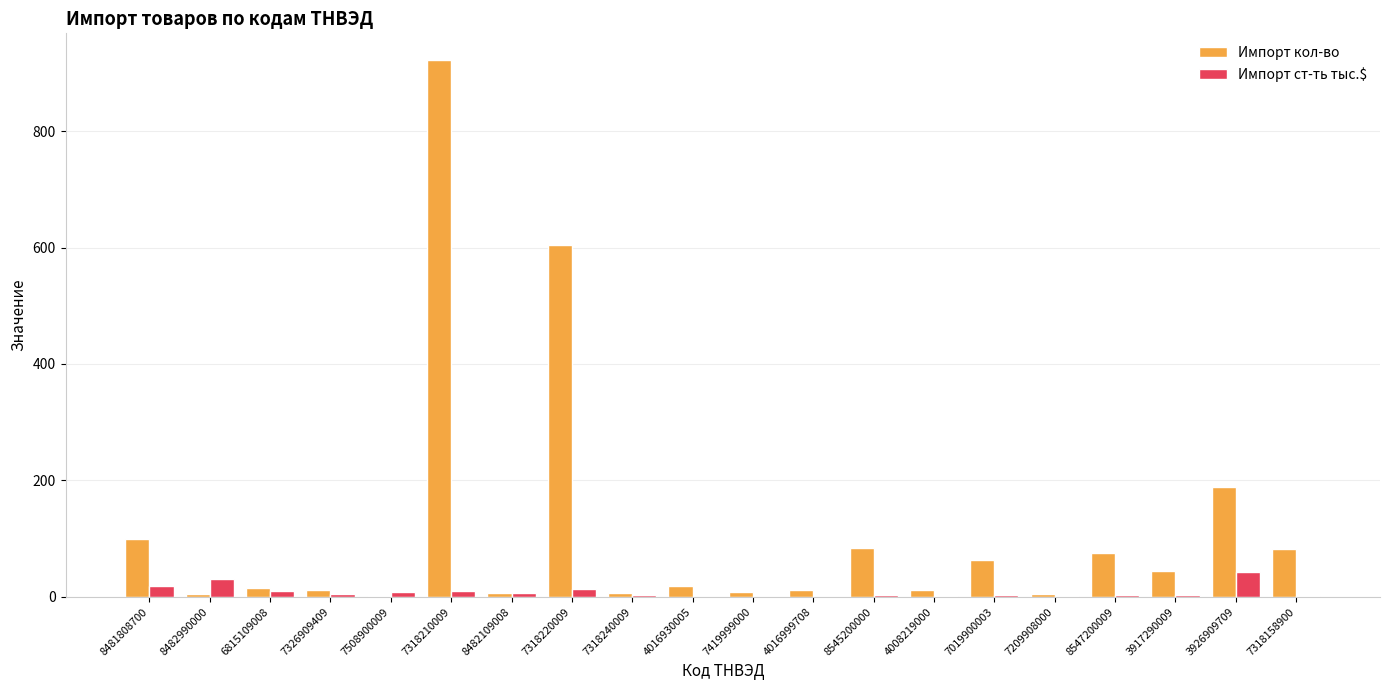

Is the value of Импорт кол-во at 3926909709 greater than the value of Импорт ст-ть тыс.$ at 7326909409?

Yes